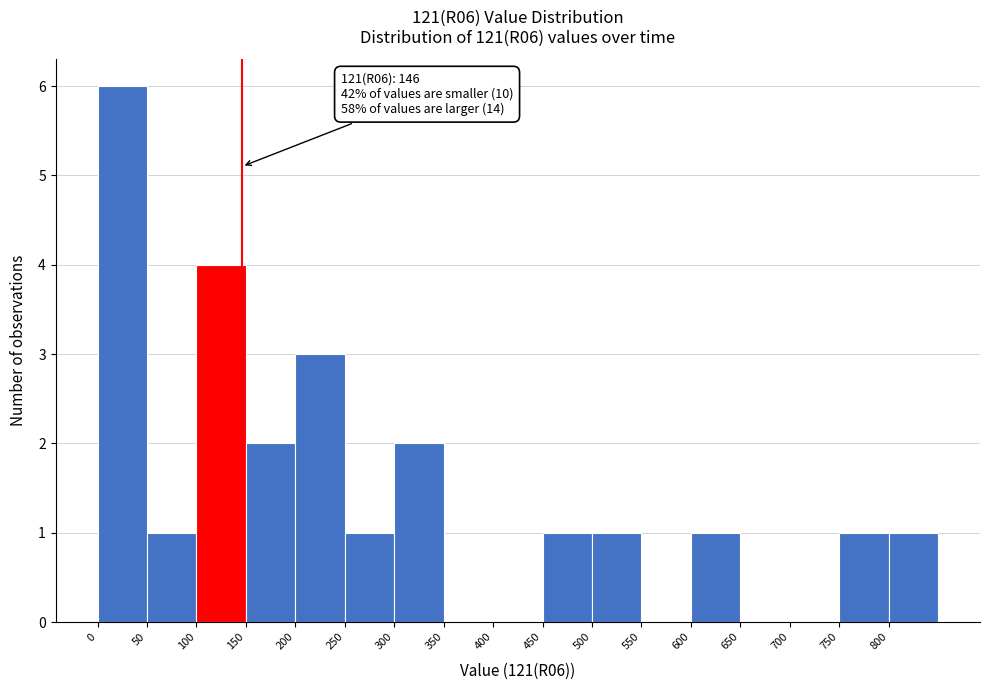

Over which range of the x-axis is the bar tallest?

0 to 50